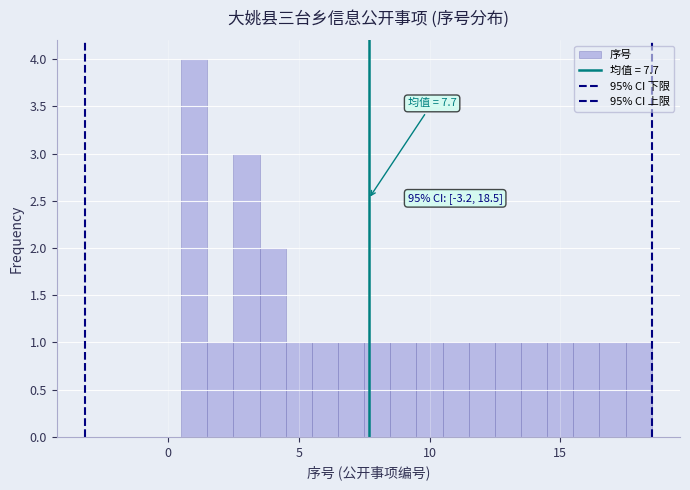

Around what value on the x-axis is the tallest bar? Give the approximate position of its centre, as read against the axis.

1.0